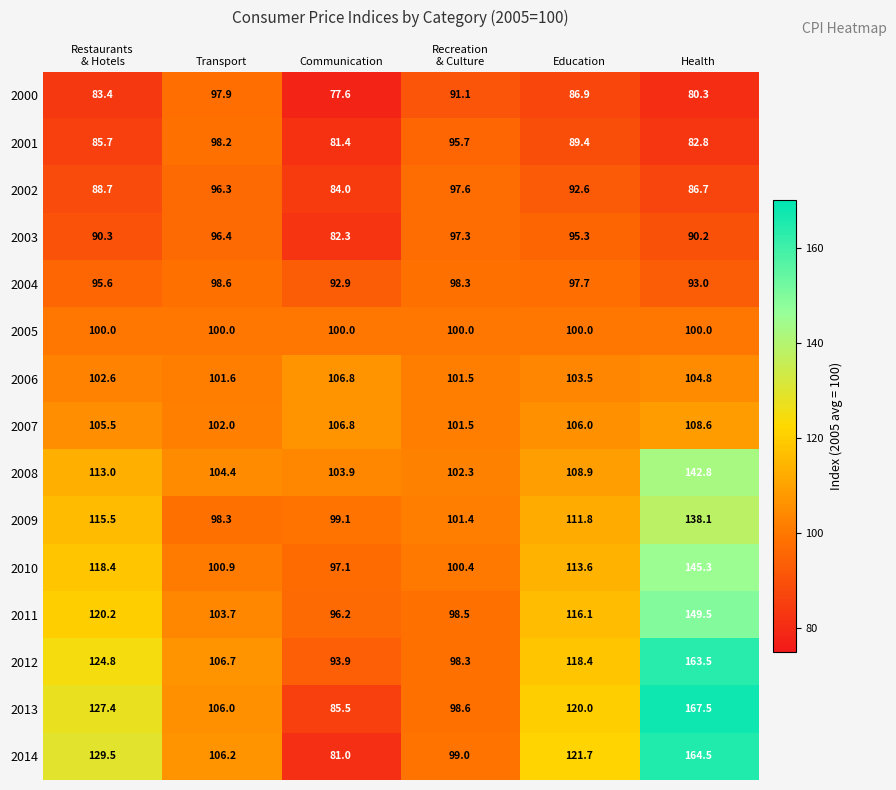

The value of 2014 at Health is 114.8. True or false?

False